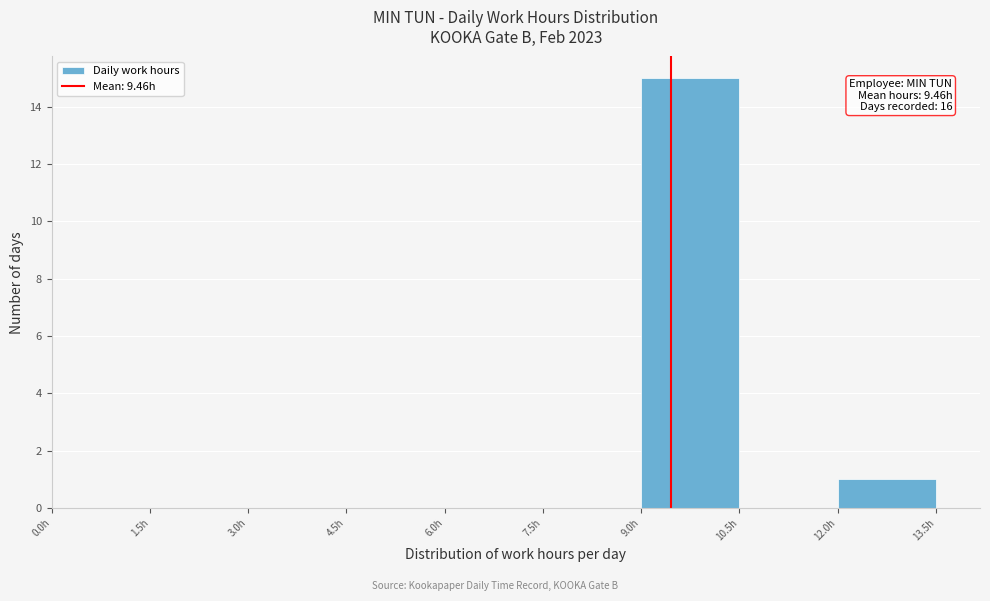

Over which range of the x-axis is the bar tallest?

9.0 to 10.5